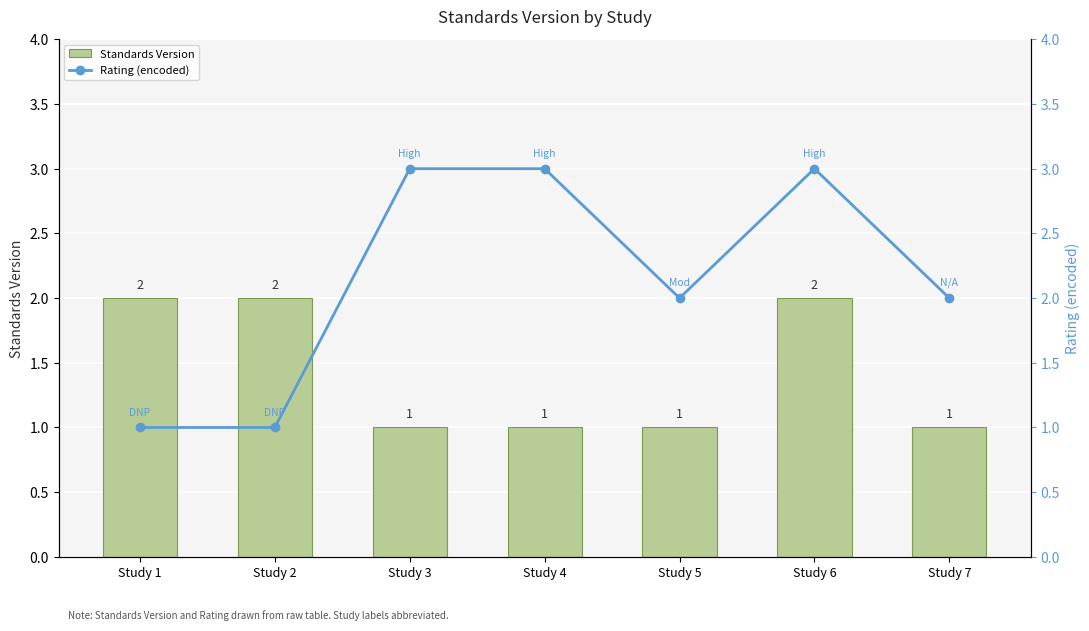

What are all the series names shown in the legend?

Standards Version, Rating (encoded)